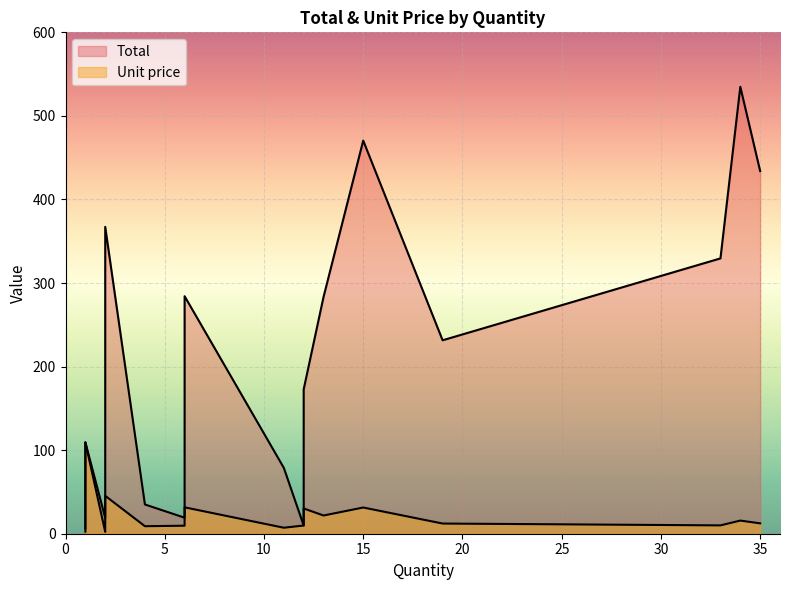

The value of Unit price at 12 is 14.4. True or false?

True